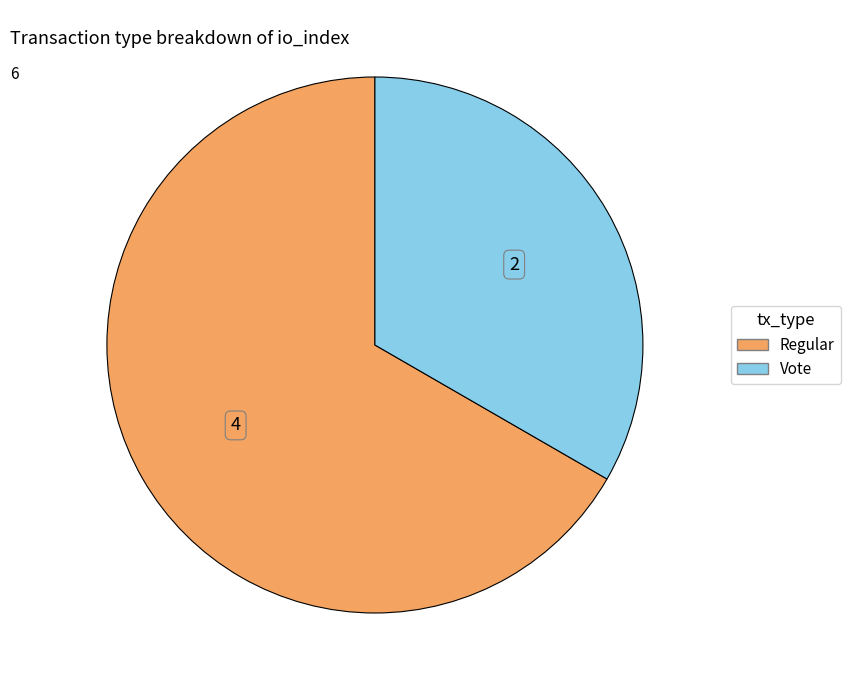

Is there any slice that represents more than half of the pie?

Yes